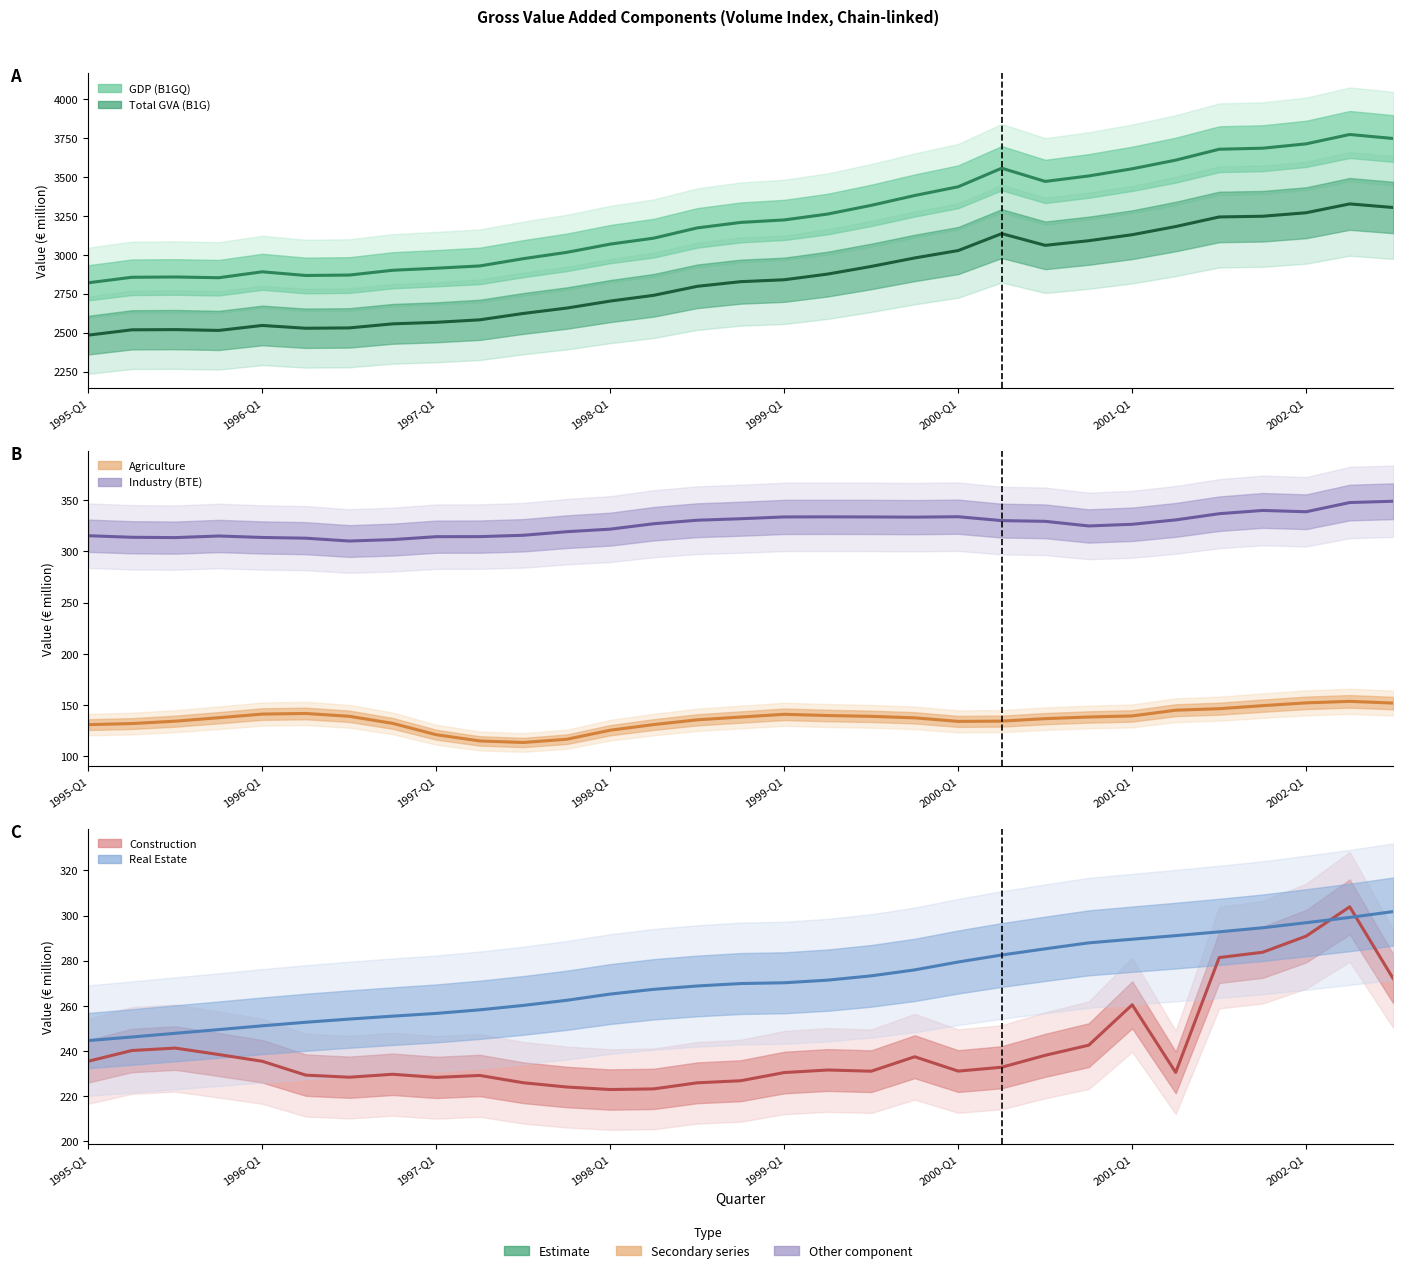

What is the difference between the maximum and second lowest values in the Real Estate series?

55.6